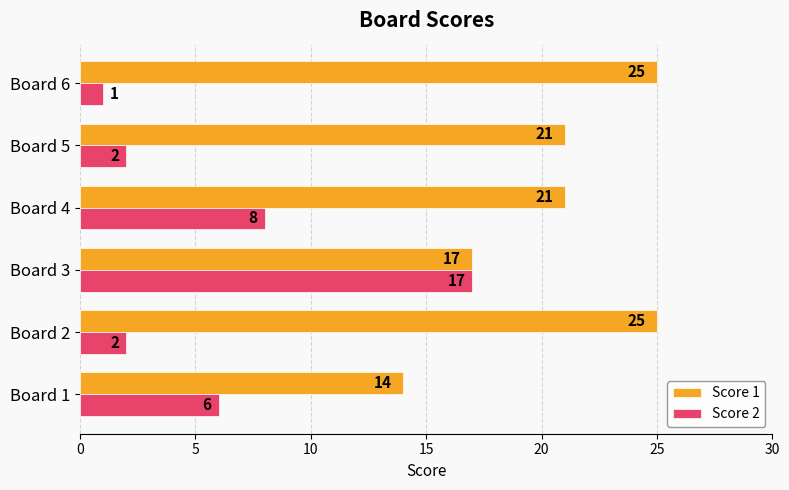

List the series in order of their peak value, highest first.

Score 1, Score 2